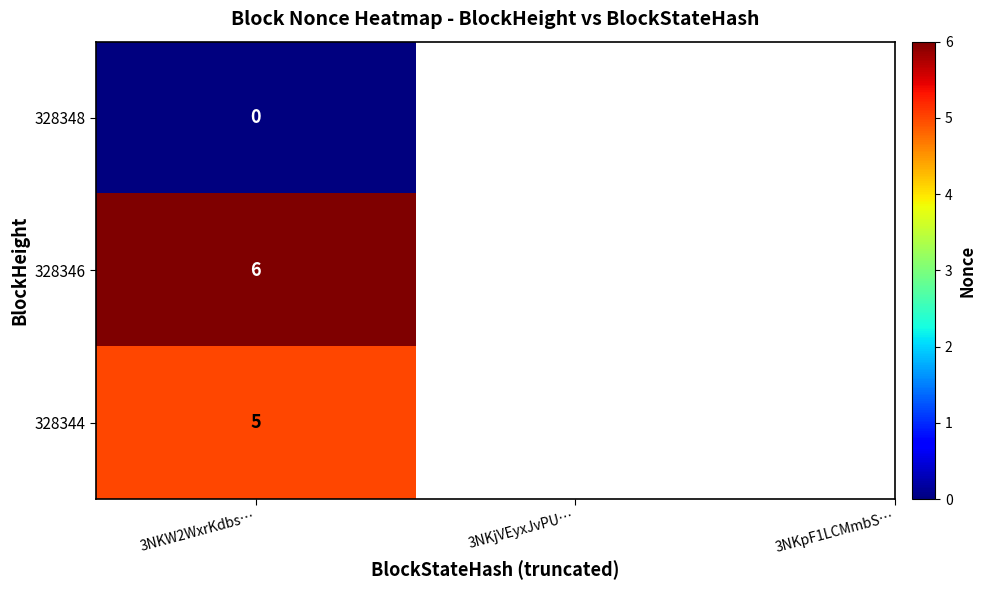

List the labels in order of 328346 value, smallest first.

0, 2, 1